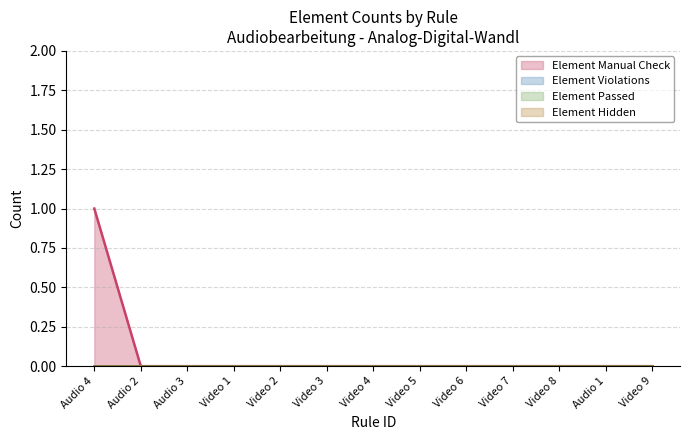

Reading right to left, transcribe all the data shown in this chart.

Element Manual Check: 0	0	0	0	0	0	0	0	0	0	0	0	1
Element Violations: 0	0	0	0	0	0	0	0	0	0	0	0	0
Element Passed: 0	0	0	0	0	0	0	0	0	0	0	0	0
Element Hidden: 0	0	0	0	0	0	0	0	0	0	0	0	0